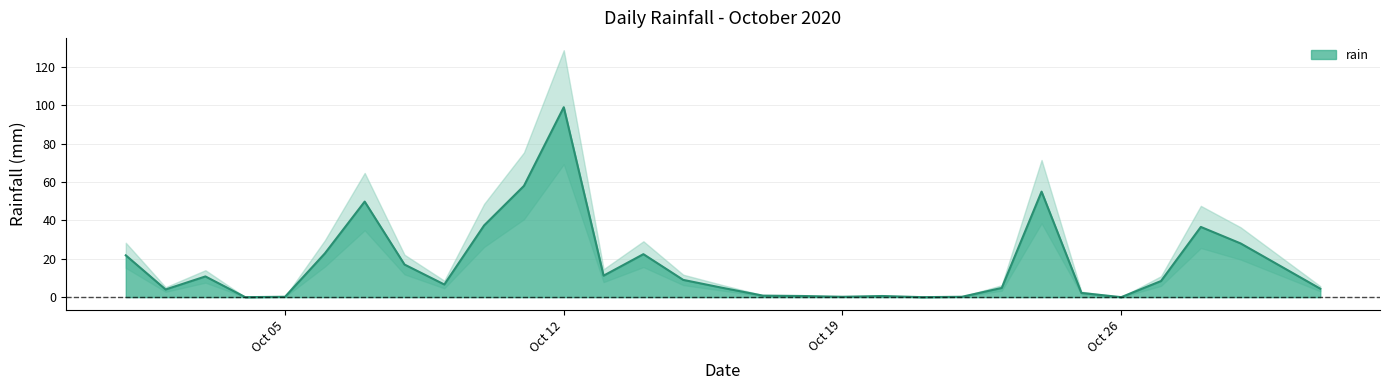

True or false: rain_upper and rain intersect in this chart.

False